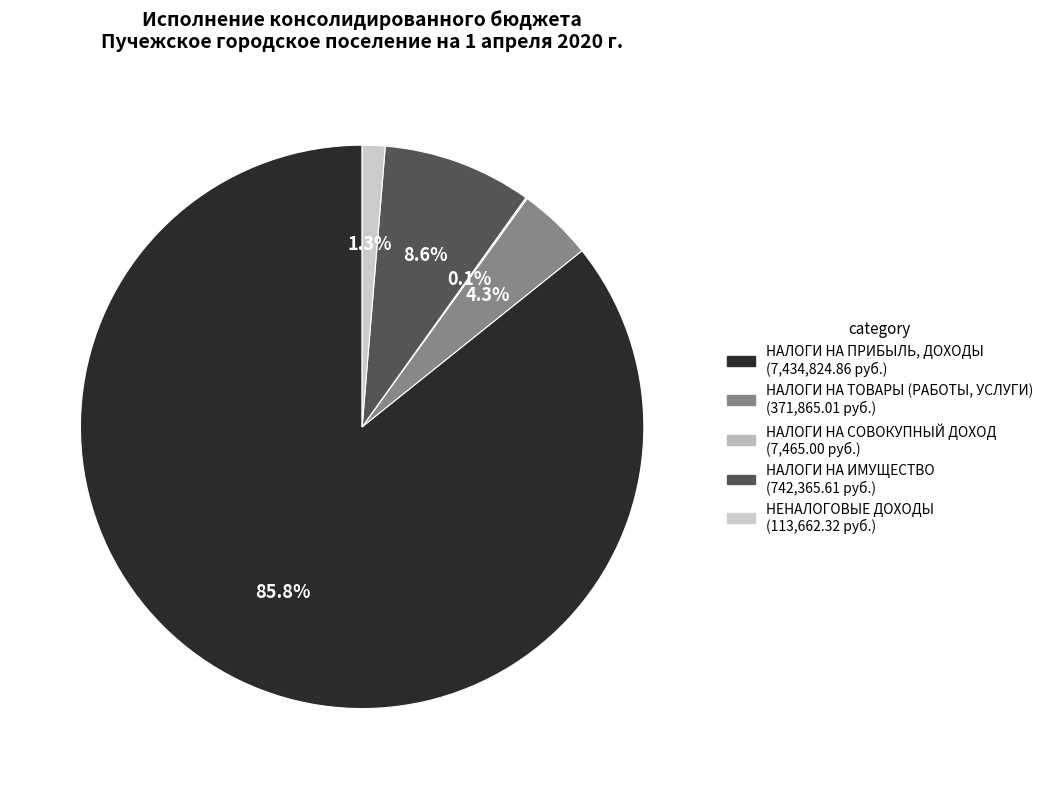

Combined, do НАЛОГИ НА ПРИБЫЛЬ, ДОХОДЫ and НАЛОГИ НА ИМУЩЕСТВО account for over 50%?

Yes